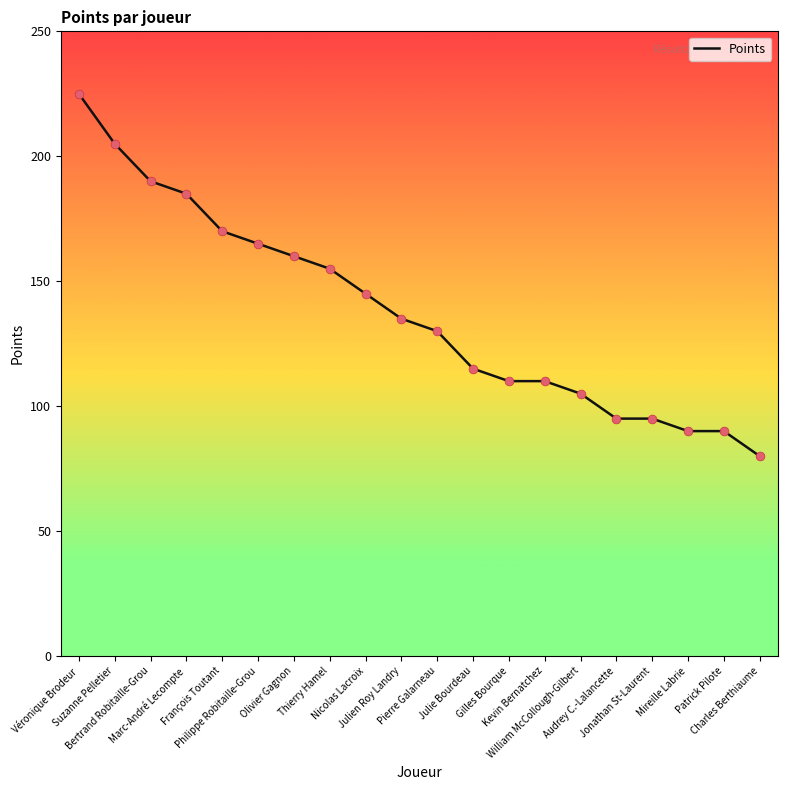

Which has a higher value, Bertrand Robitaille-Grou or Gilles Bourque?

Bertrand Robitaille-Grou